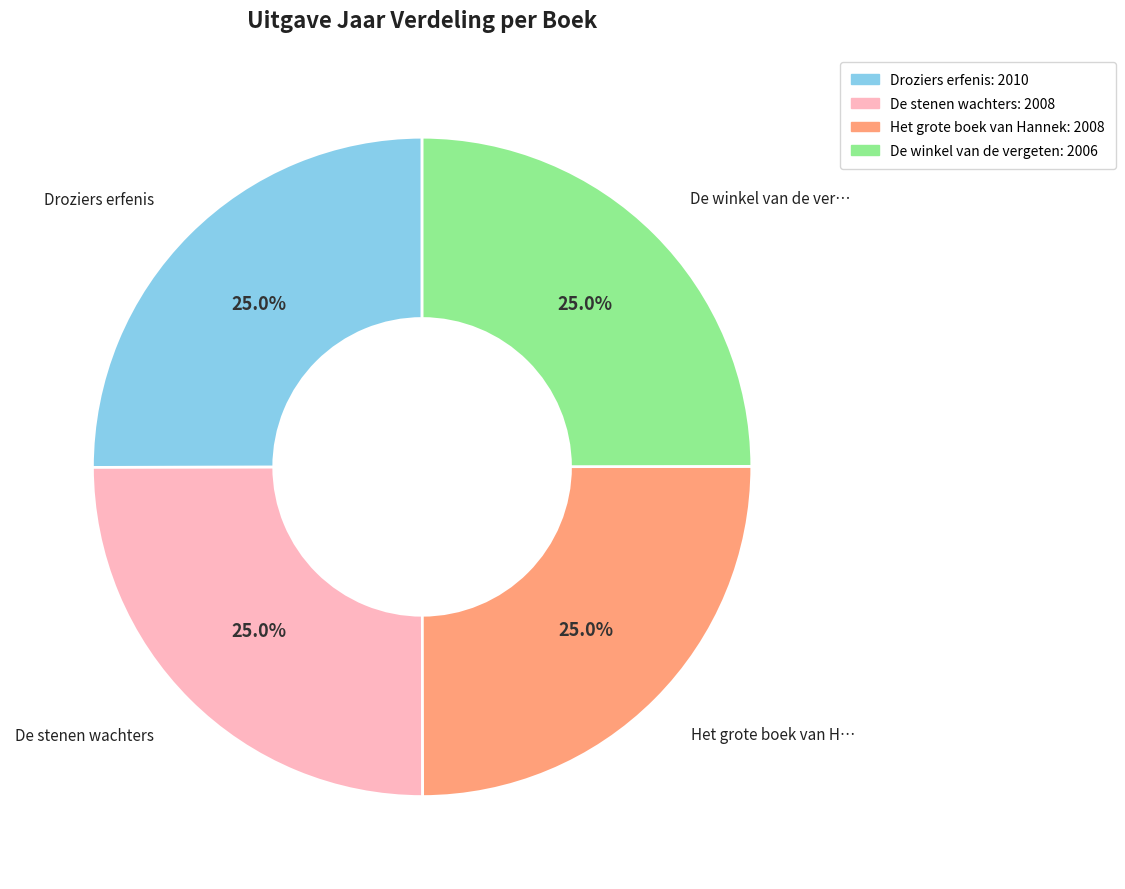

Does any single category account for the majority?

No